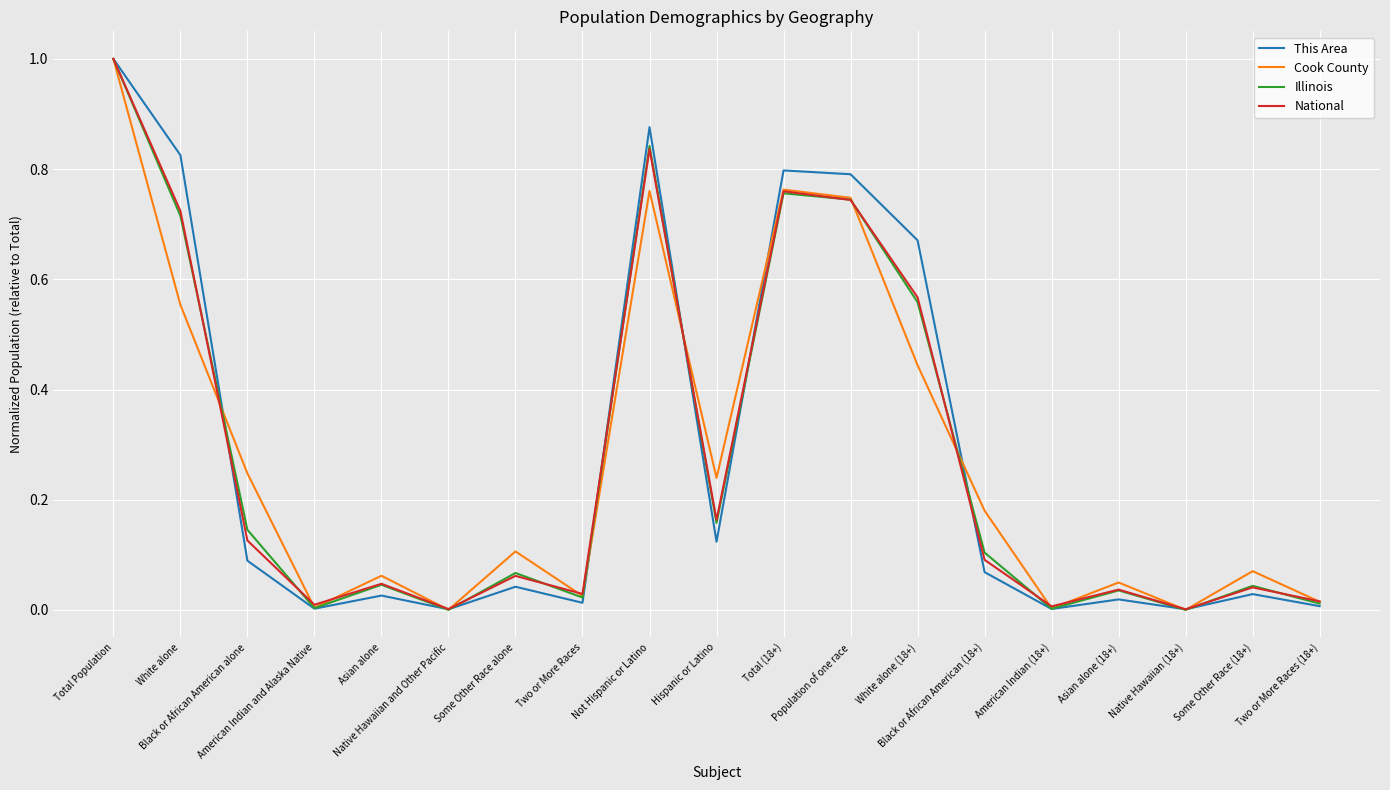

Reading left to right, what are all the values shown in this chart?

This Area: Total Population=1.0	White alone=0.8	Black or African American alone=0.1	American Indian and Alaska Native=0.0	Asian alone=0.0	Native Hawaiian and Other Pacific=0.0	Some Other Race alone=0.0	Two or More Races=0.0	Not Hispanic or Latino=0.9	Hispanic or Latino=0.1	Total (18+)=0.8	Population of one race=0.8	White alone (18+)=0.7	Black or African American (18+)=0.1	American Indian (18+)=0.0	Asian alone (18+)=0.0	Native Hawaiian (18+)=0.0	Some Other Race (18+)=0.0	Two or More Races (18+)=0.0
Cook County: Total Population=1.0	White alone=0.6	Black or African American alone=0.2	American Indian and Alaska Native=0.0	Asian alone=0.1	Native Hawaiian and Other Pacific=0.0	Some Other Race alone=0.1	Two or More Races=0.0	Not Hispanic or Latino=0.8	Hispanic or Latino=0.2	Total (18+)=0.8	Population of one race=0.7	White alone (18+)=0.4	Black or African American (18+)=0.2	American Indian (18+)=0.0	Asian alone (18+)=0.0	Native Hawaiian (18+)=0.0	Some Other Race (18+)=0.1	Two or More Races (18+)=0.0
Illinois: Total Population=1.0	White alone=0.7	Black or African American alone=0.1	American Indian and Alaska Native=0.0	Asian alone=0.0	Native Hawaiian and Other Pacific=0.0	Some Other Race alone=0.1	Two or More Races=0.0	Not Hispanic or Latino=0.8	Hispanic or Latino=0.2	Total (18+)=0.8	Population of one race=0.7	White alone (18+)=0.6	Black or African American (18+)=0.1	American Indian (18+)=0.0	Asian alone (18+)=0.0	Native Hawaiian (18+)=0.0	Some Other Race (18+)=0.0	Two or More Races (18+)=0.0
National: Total Population=1.0	White alone=0.7	Black or African American alone=0.1	American Indian and Alaska Native=0.0	Asian alone=0.0	Native Hawaiian and Other Pacific=0.0	Some Other Race alone=0.1	Two or More Races=0.0	Not Hispanic or Latino=0.8	Hispanic or Latino=0.2	Total (18+)=0.8	Population of one race=0.7	White alone (18+)=0.6	Black or African American (18+)=0.1	American Indian (18+)=0.0	Asian alone (18+)=0.0	Native Hawaiian (18+)=0.0	Some Other Race (18+)=0.0	Two or More Races (18+)=0.0